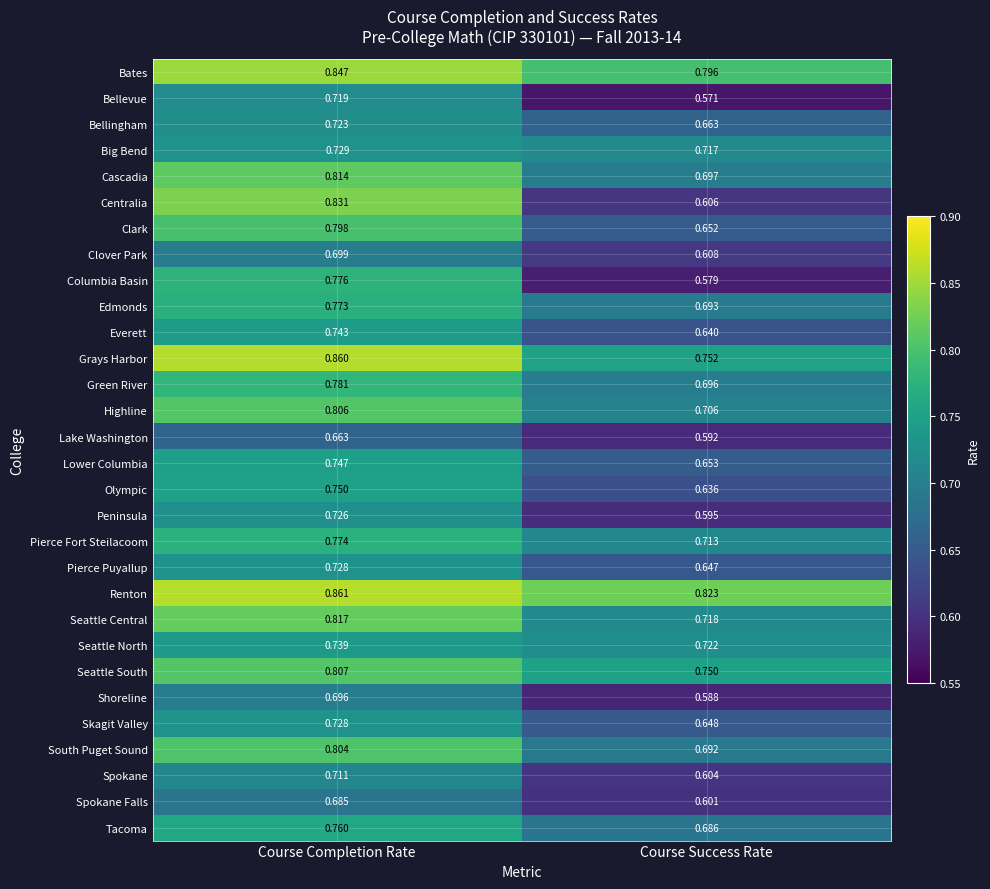

At how many categories does at least one series exceed 0?

2